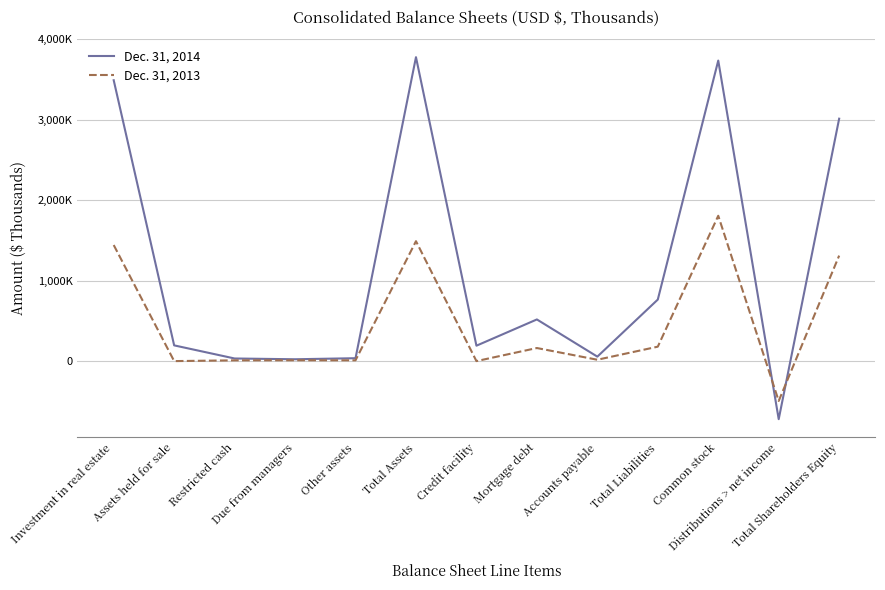

At which label does Dec. 31, 2014 first exceed 195588?

Investment in real estate